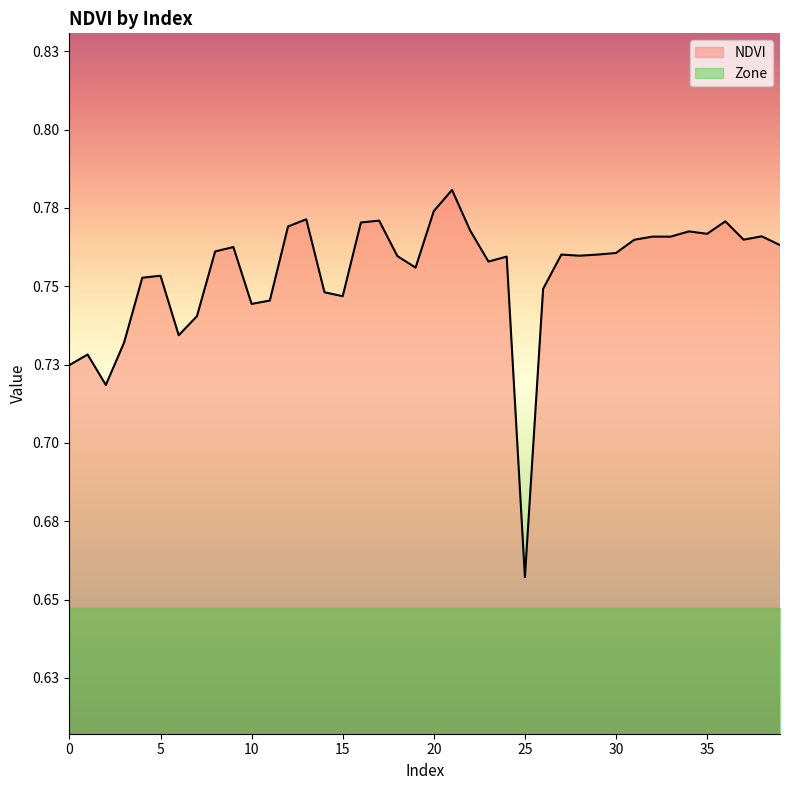

At which category does the chart reach its minimum across all series?

25